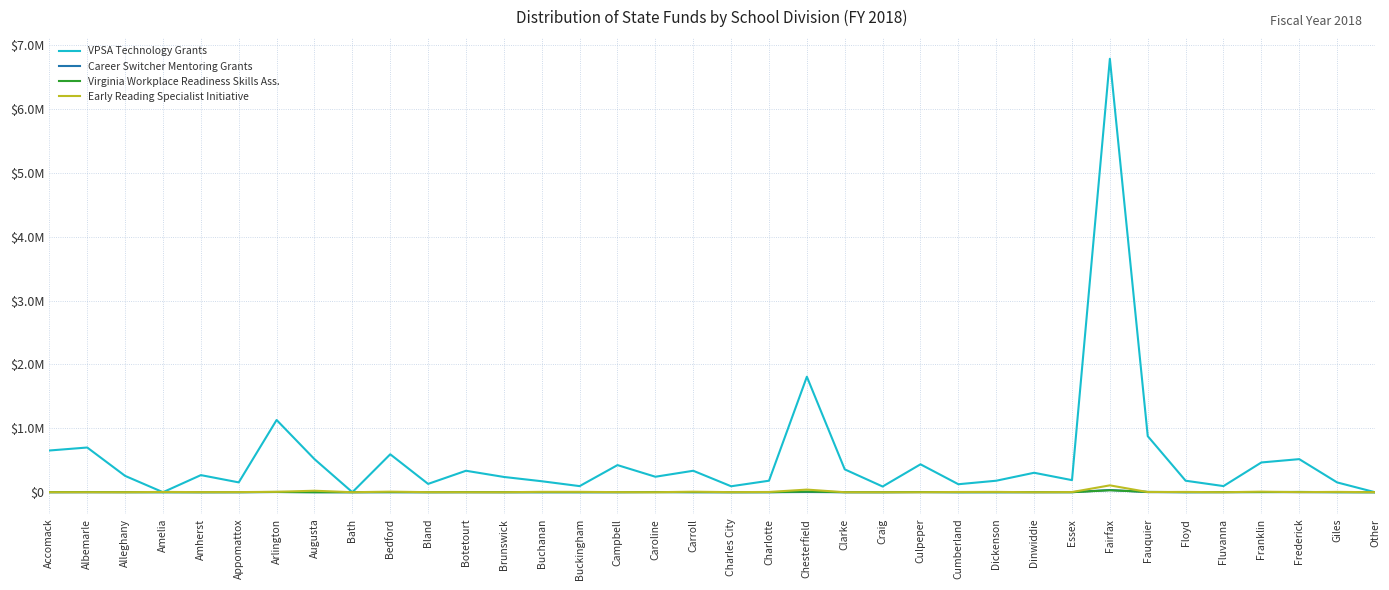

True or false: VPSA Technology Grants has a value of 2218620.5 at Other.

False